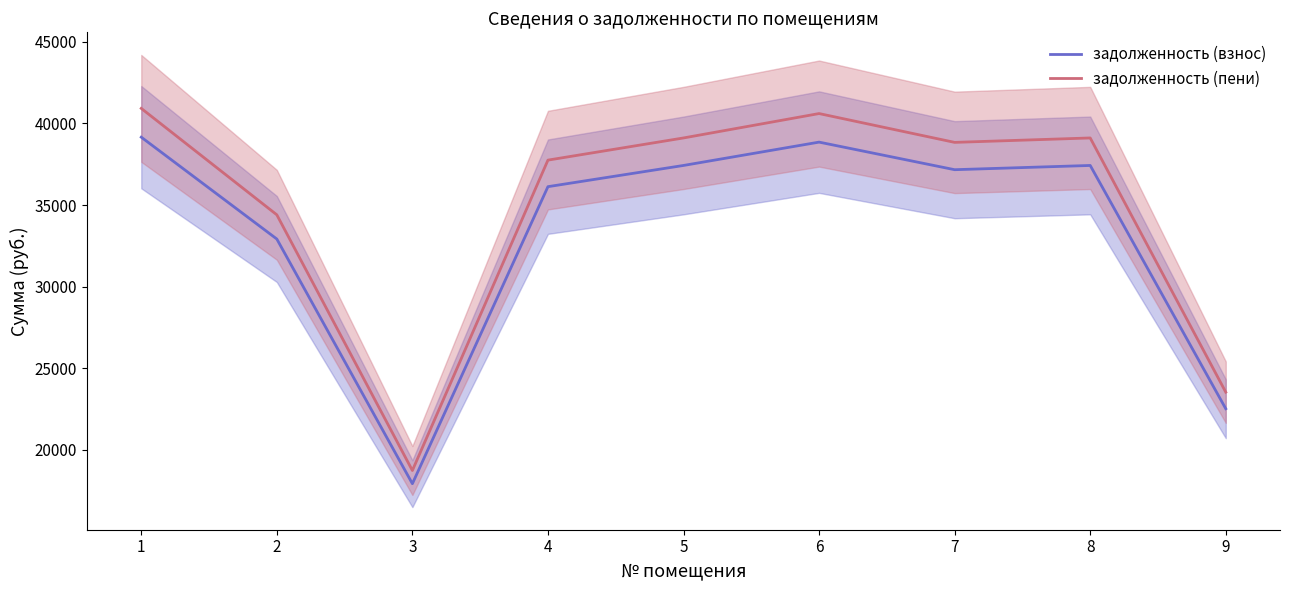

Reading left to right, extract all data points from this chart.

задолженность (взнос): 39159.5	32921.7	17933.7	36127.3	37426.8	38856.3	37166.9	37426.8	22525.4
задолженность (пени): 40922.3	34403.7	18741.0	37753.6	39111.6	40605.4	38840.0	39111.6	23539.4